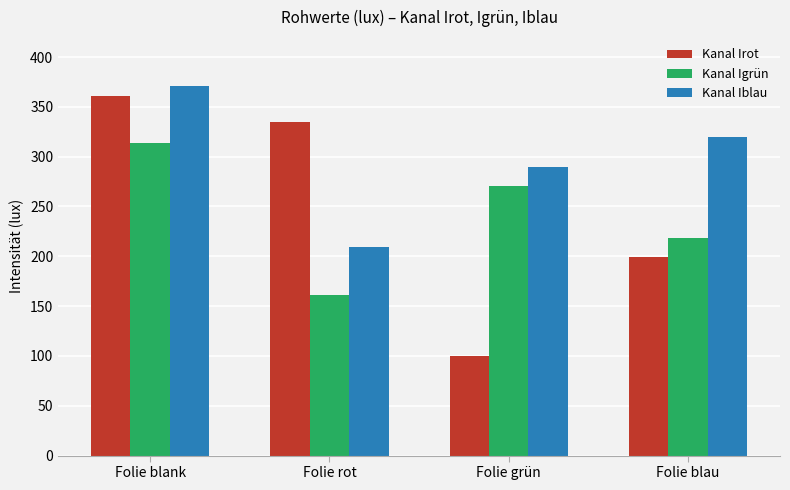

What is the label of the 1st bar from the right?

Folie blau